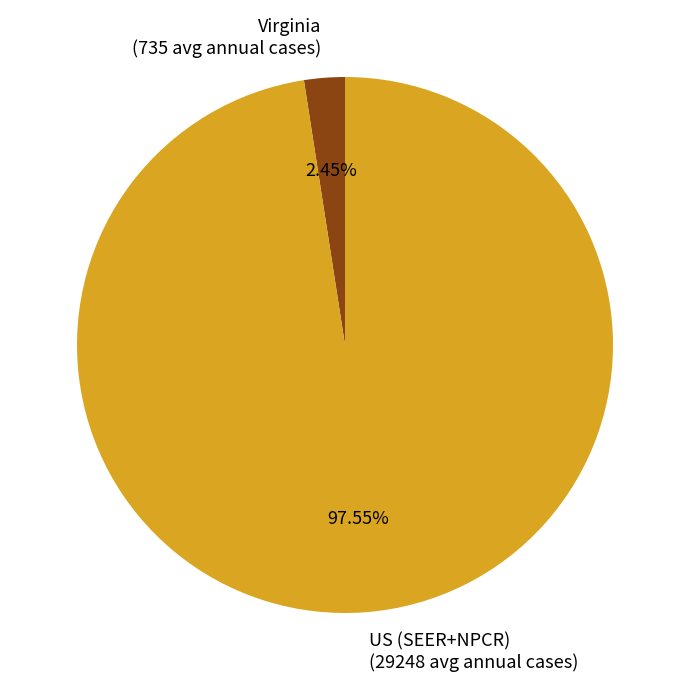

Does US (SEER+NPCR) (29248 avg annual cases) account for over 50% of the chart?

Yes